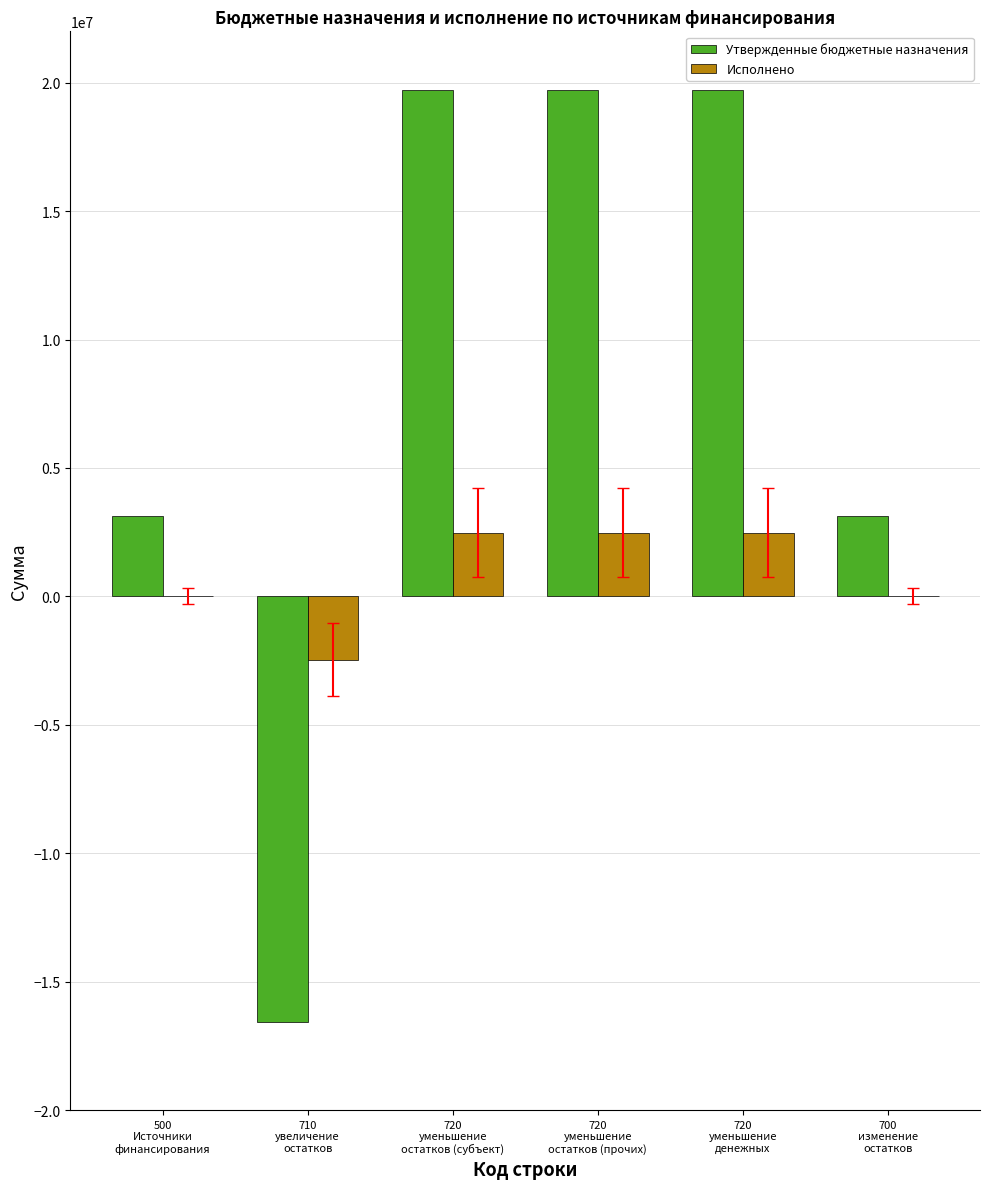

What is the total value across all series at 500
Источники
финансирования?

3149329.7